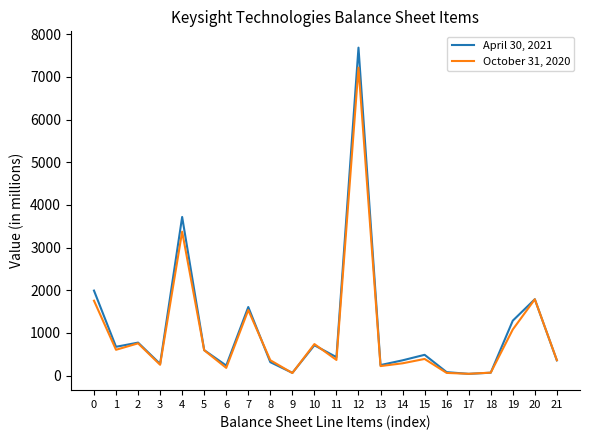

How many lines are shown in the chart?

2